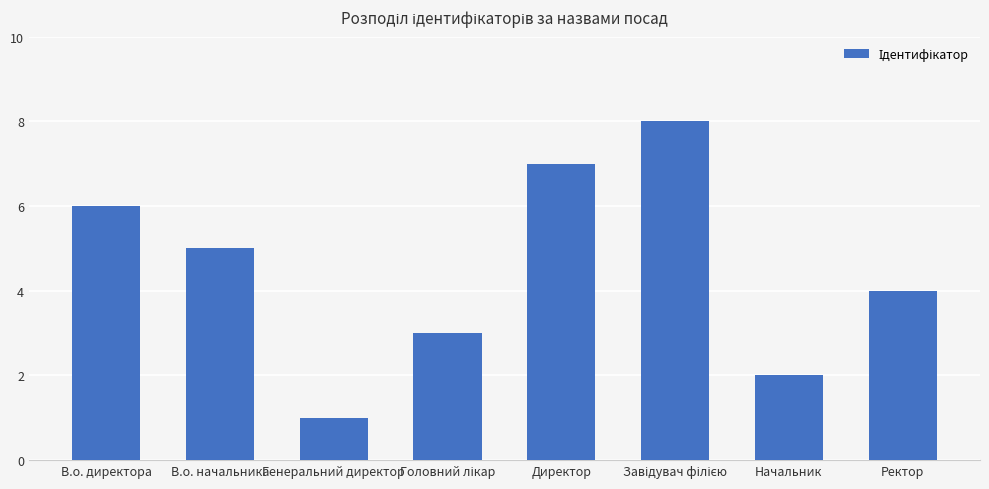

The value at Генеральний директор is 1. True or false?

True